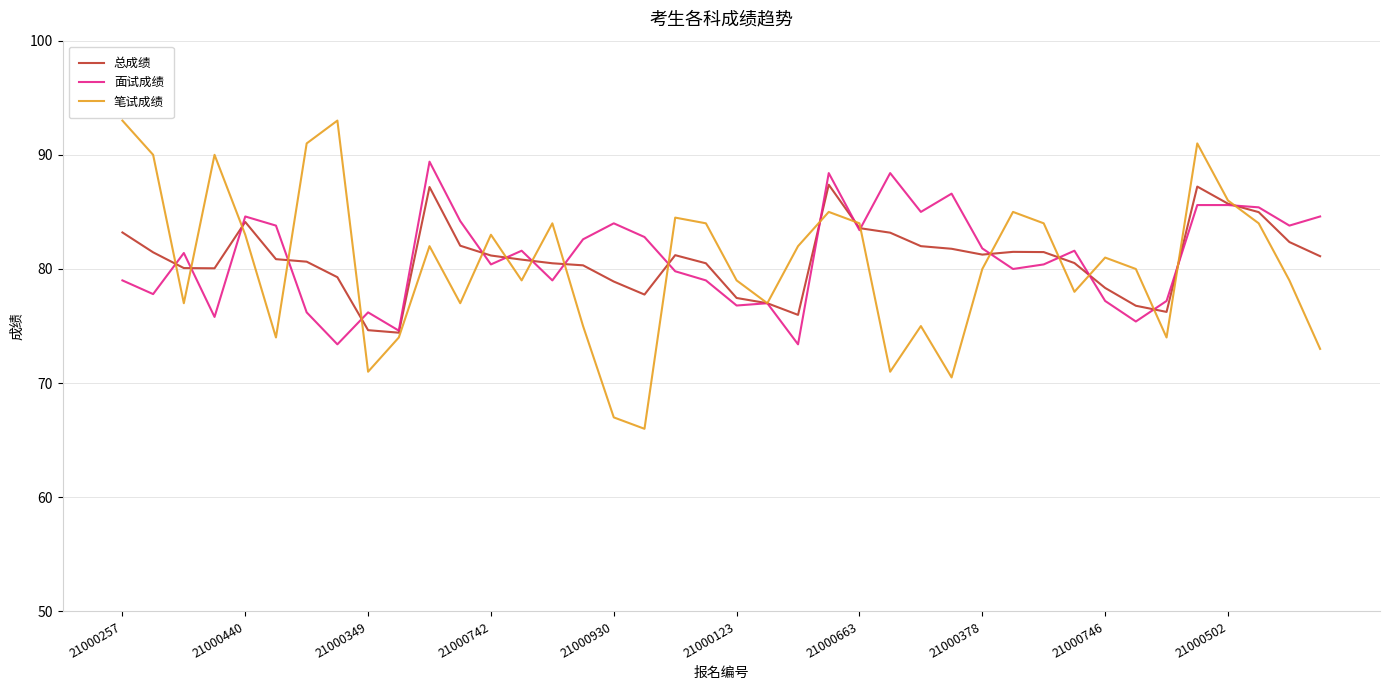

What is the greatest value displayed?

93.0